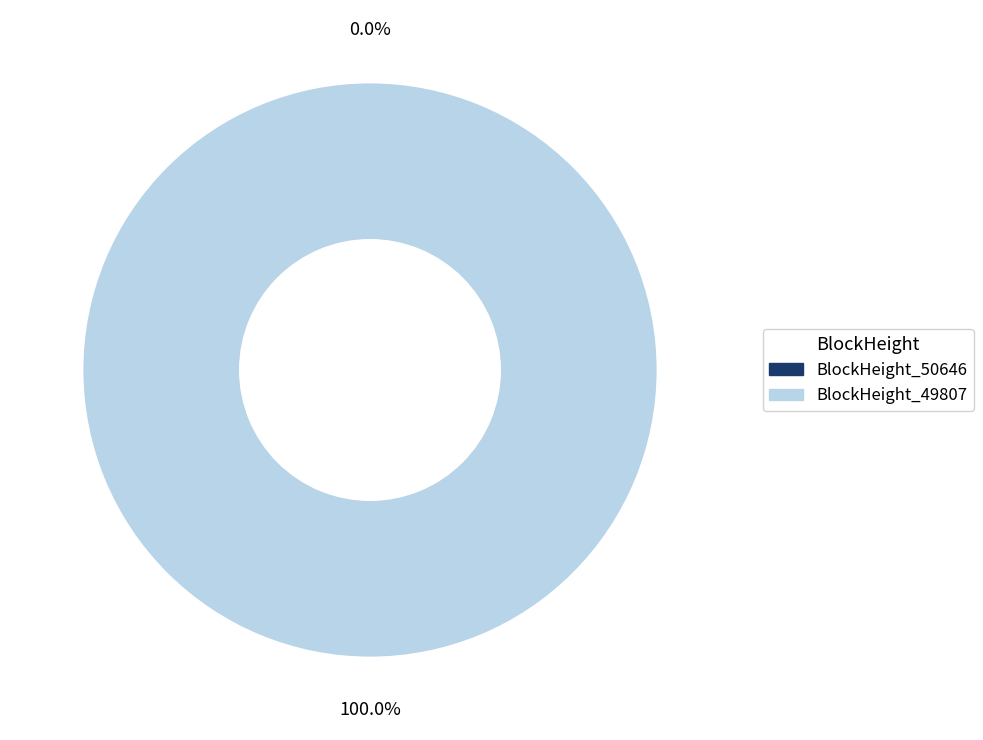

Rank the categories by value from highest to lowest.

49807, 50646